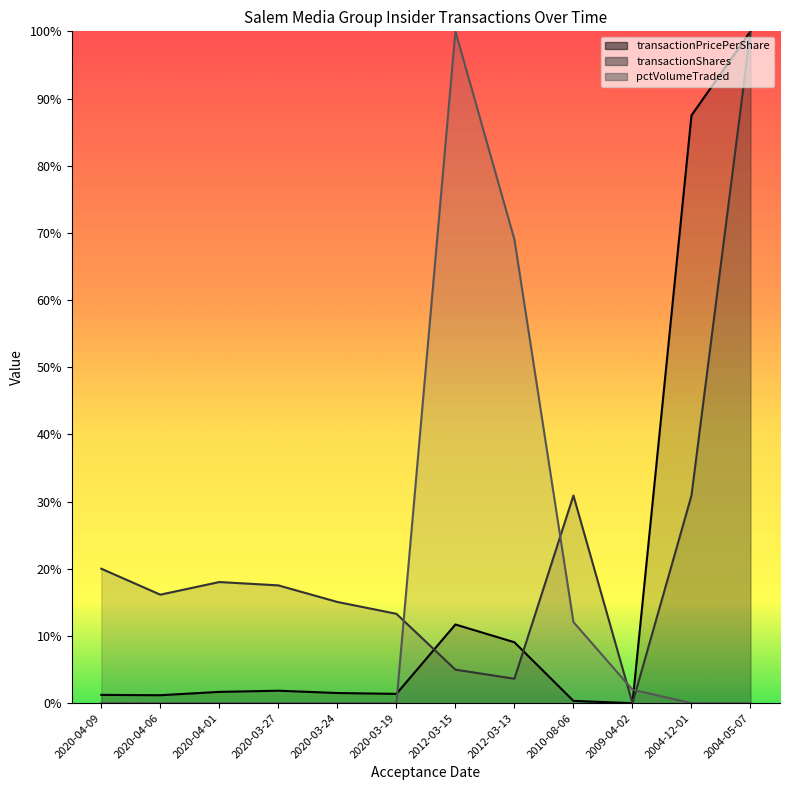

Does the chart have visible grid lines?

No